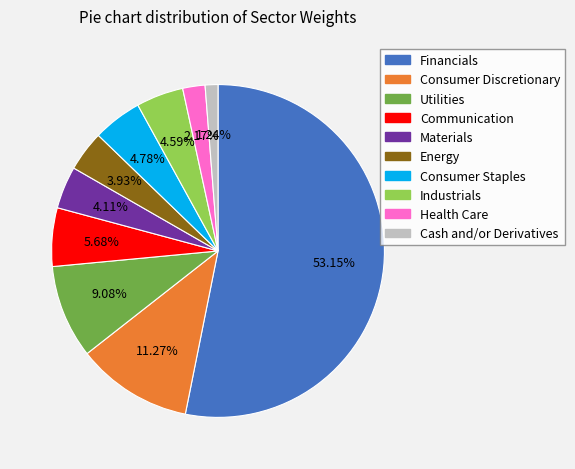

Which has a higher value, Utilities or Consumer Staples?

Utilities